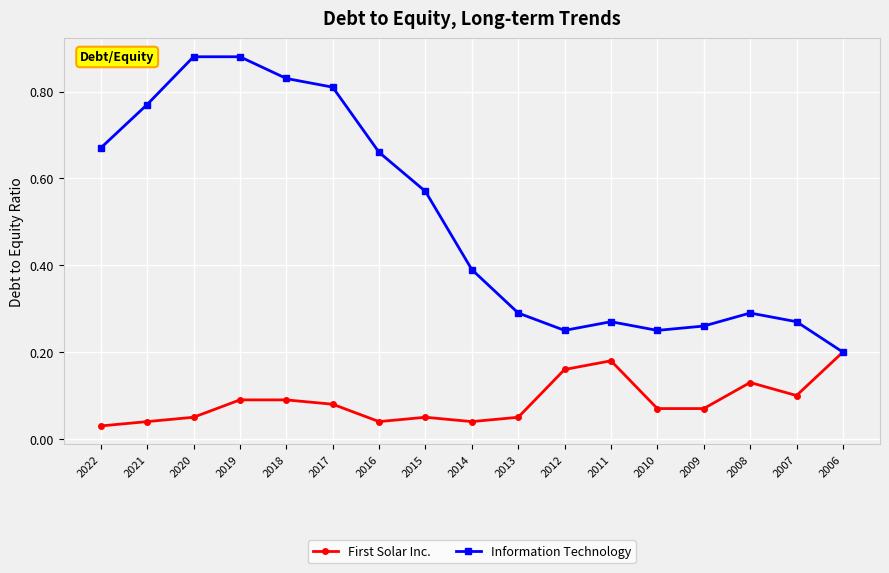

Is it true that First Solar Inc. equals 0.1 at 2019?

True